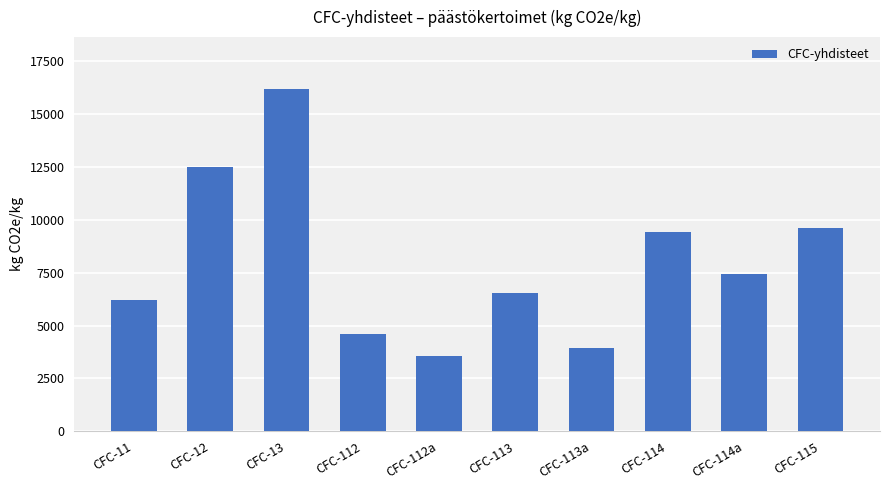

What is the difference between the maximum and minimum values?

12650